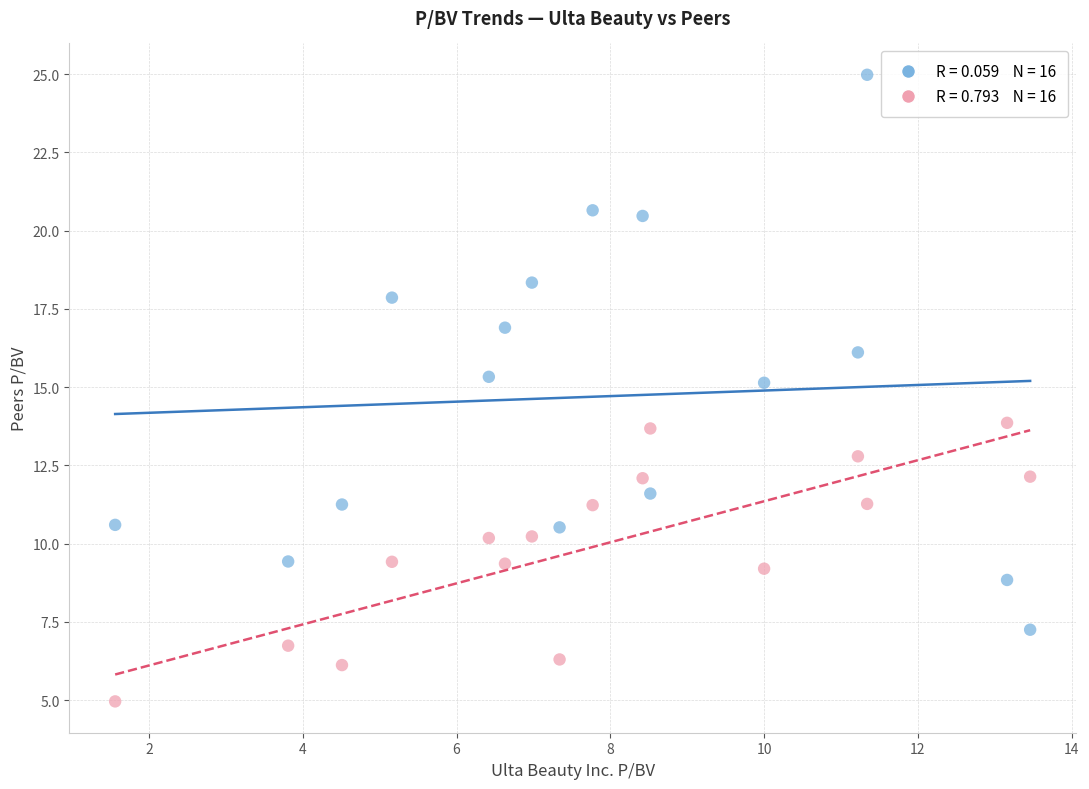

Across all data points, what is the range of Y values (max minus min)?

20.0